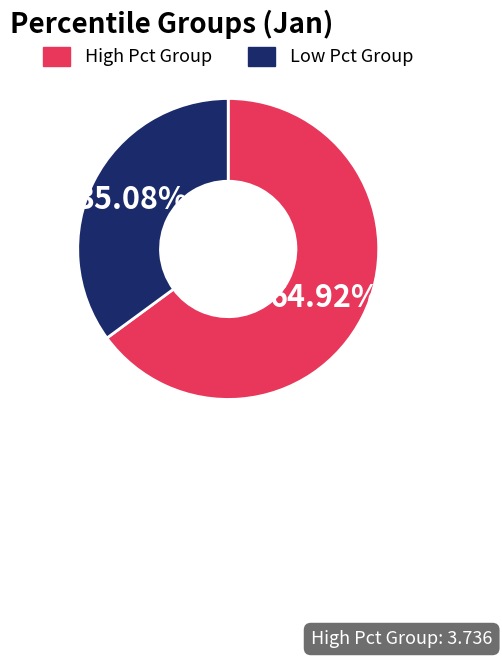

Is there any slice that represents more than half of the pie?

Yes